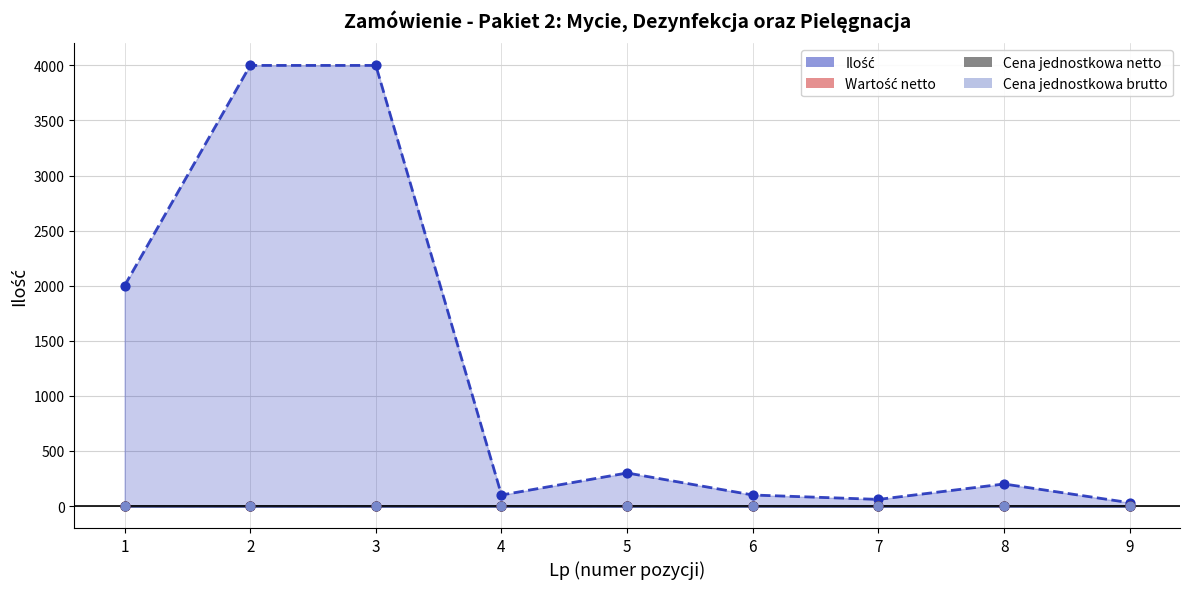

At which category is the sum across all series the highest?

2